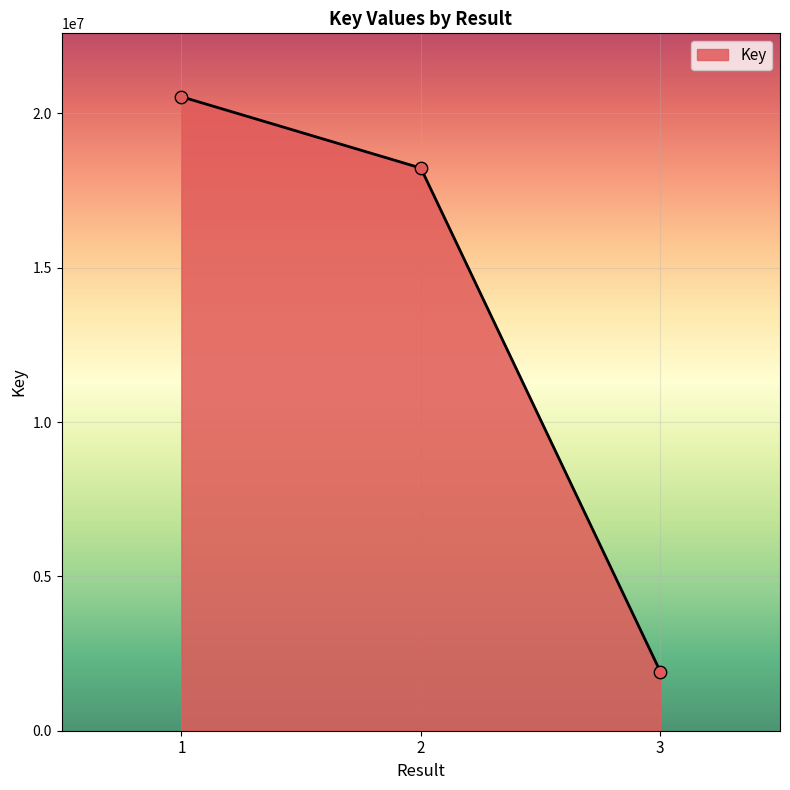

Approximately how many times larger is the value at 2 compared to 1?

0.9